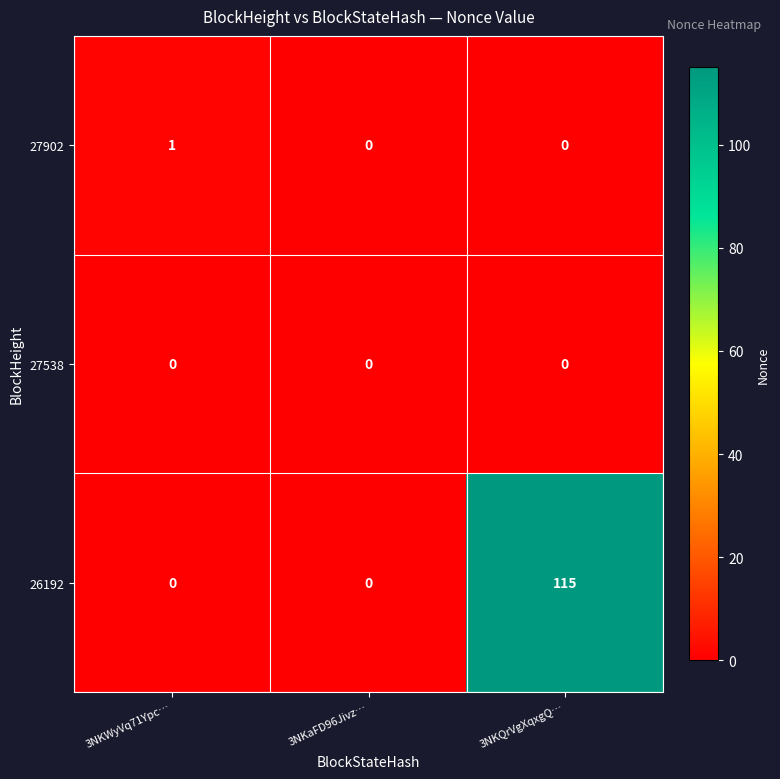

Which series has the largest total across all categories?

26192